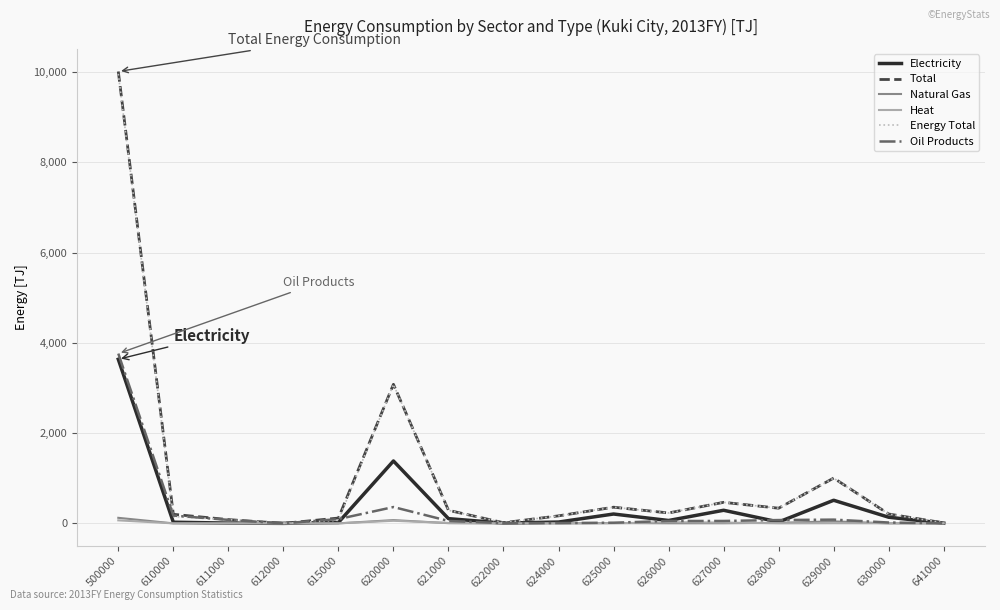

Is the value of Natural Gas at 630000 greater than the value of Total at 627000?

No